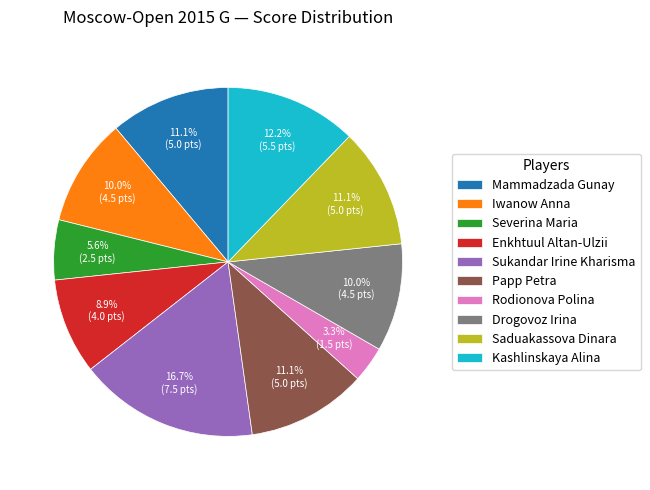

What percentage is the Enkhtuul Altan-Ulzii slice, to the nearest percent?

9%